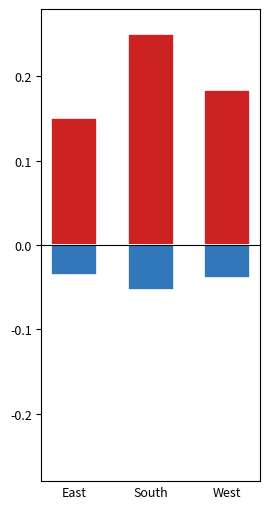

Which category has the lowest value across all series?

South